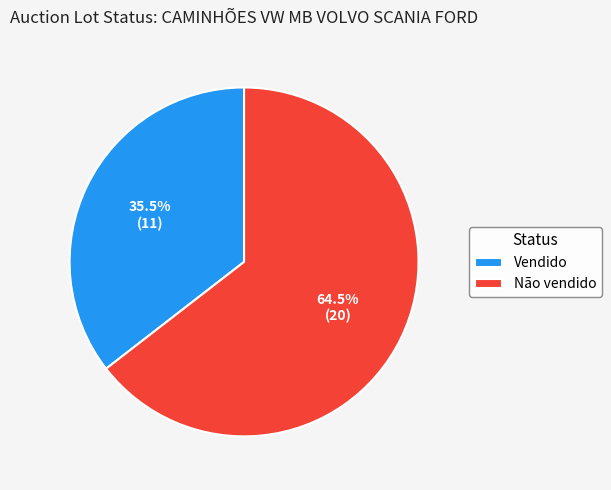

How many segments does this pie chart have?

2